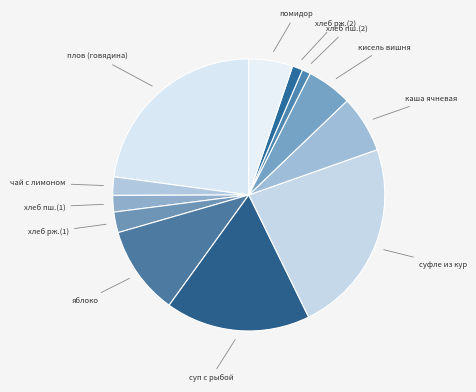

Count the number of slices in the pie.

12